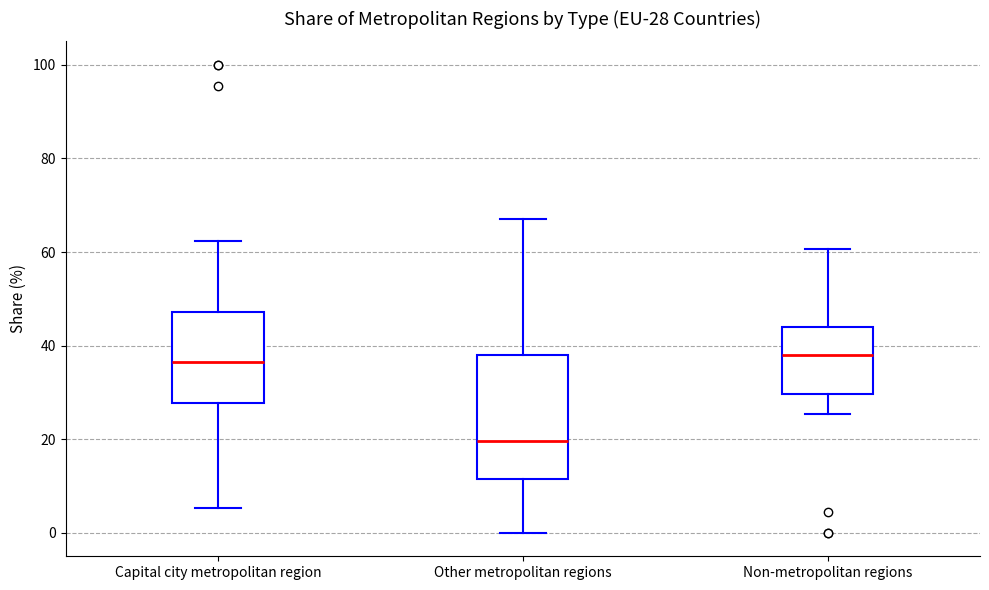

Which box is the tallest, from its lower edge to its upper edge?

Other metropolitan regions